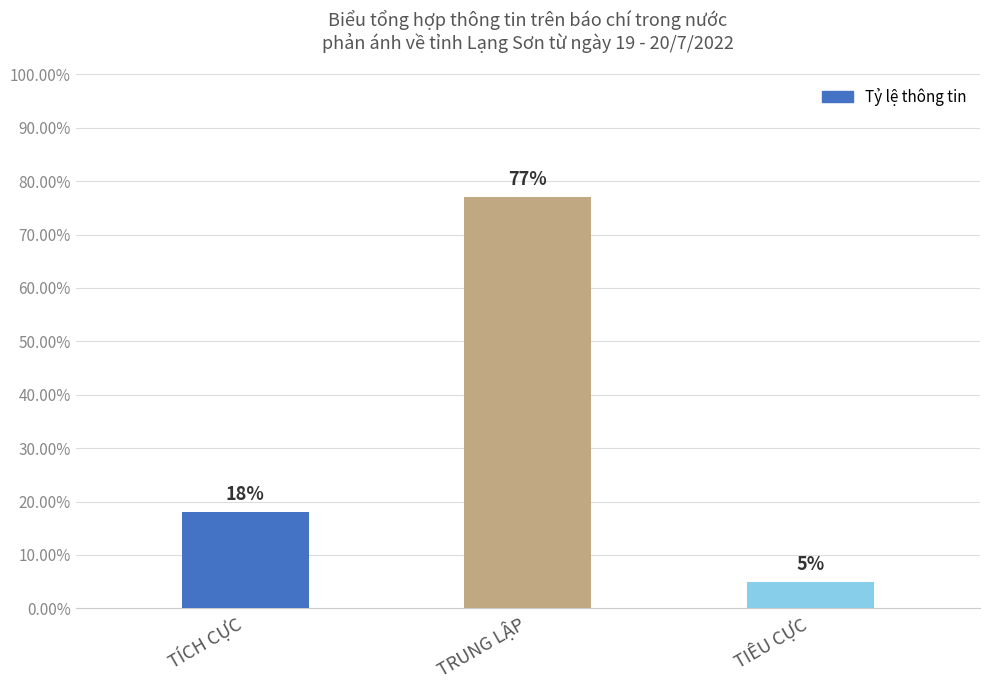

Between TÍCH CỰC and TRUNG LẬP, which is larger?

TRUNG LẬP